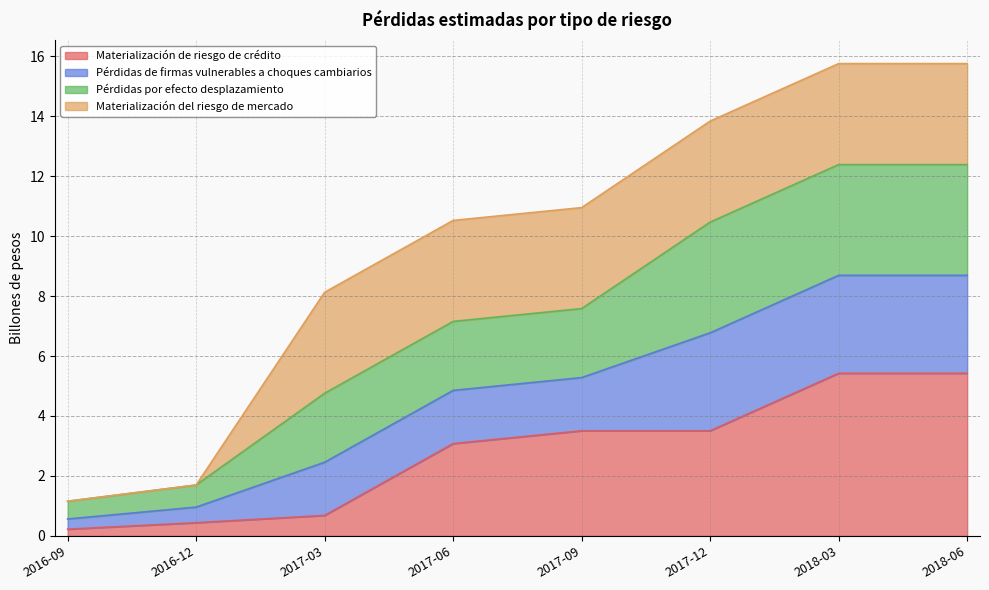

What is the total value across all series at 2017-03?

8.1